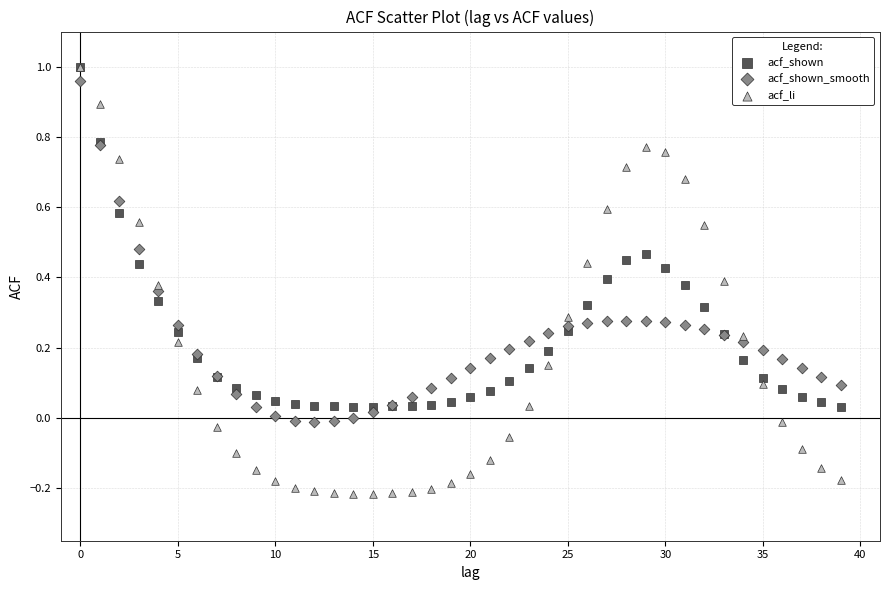

What are all the series names shown in the legend?

acf_shown, acf_shown_smooth, acf_li